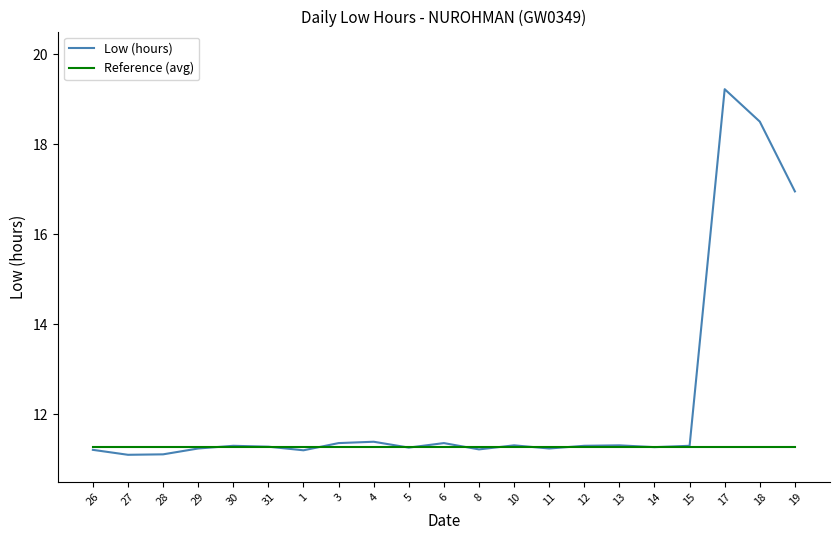

List the series in order of their peak value, highest first.

Low (hours), Reference (avg)